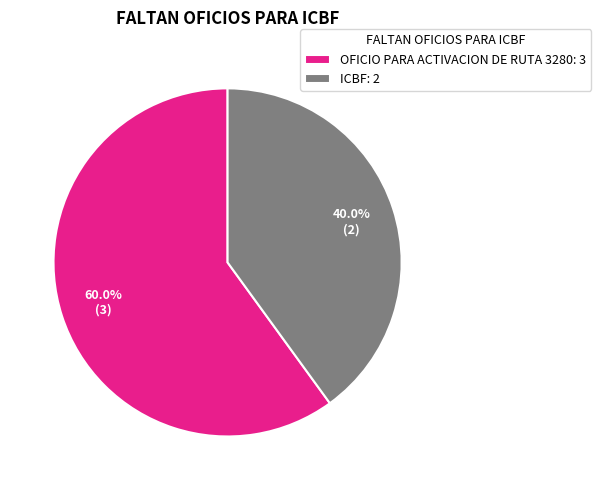

To the nearest percent, what is the average slice percentage?

50%